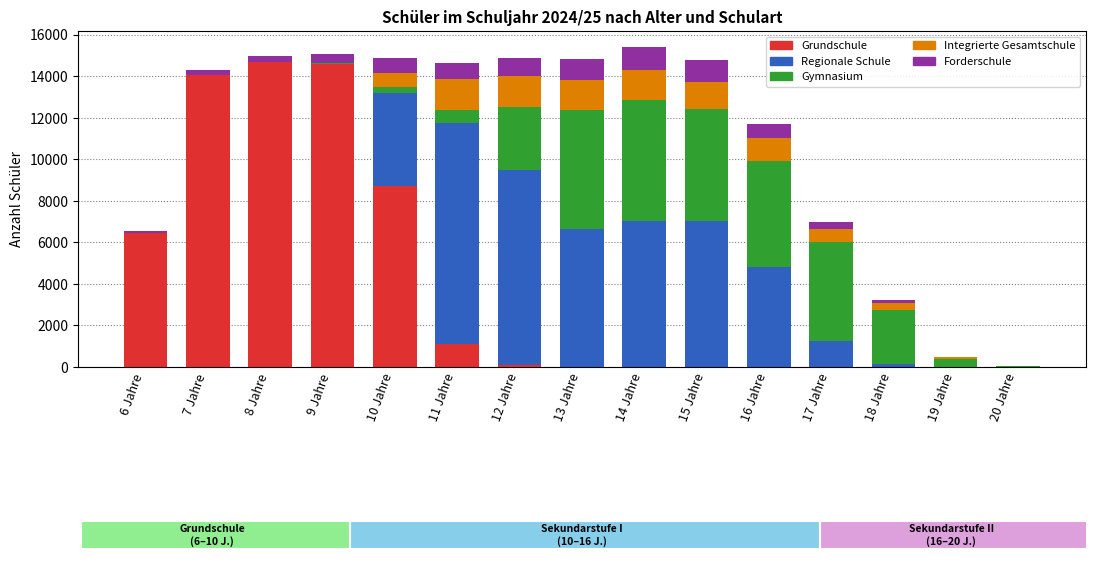

At which label is Integrierte Gesamtschule closest to 753?

17 Jahre